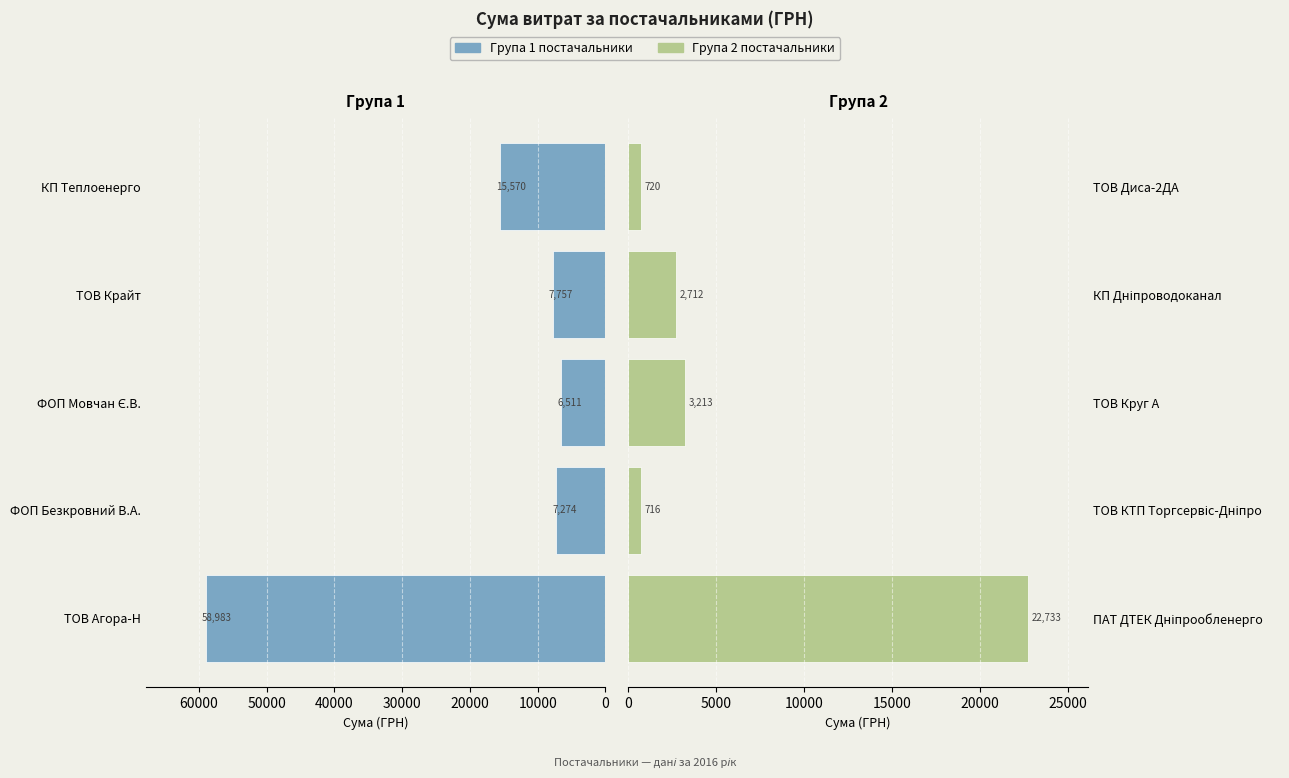

Count the number of data series in this chart.

2